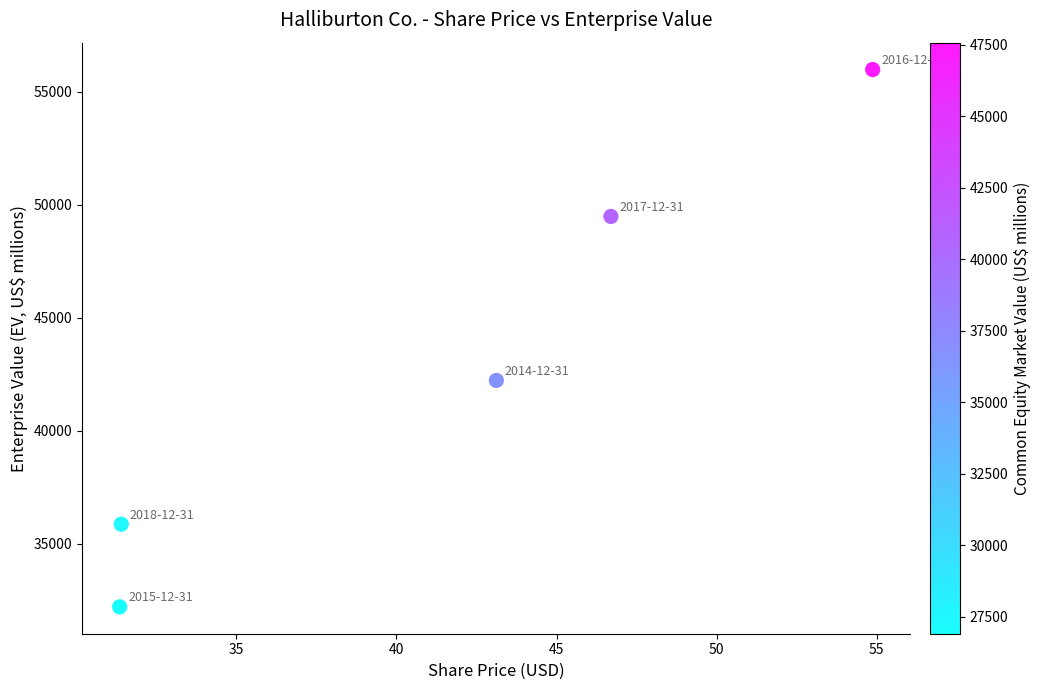

What Y value in the scatter plot is closest to 44101?

42232